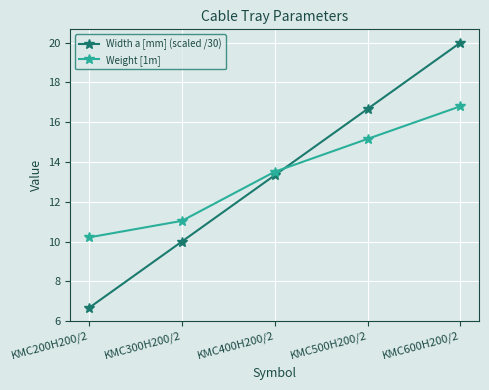

What is the difference between the highest and lowest values at KMC500H200/2?

1.5